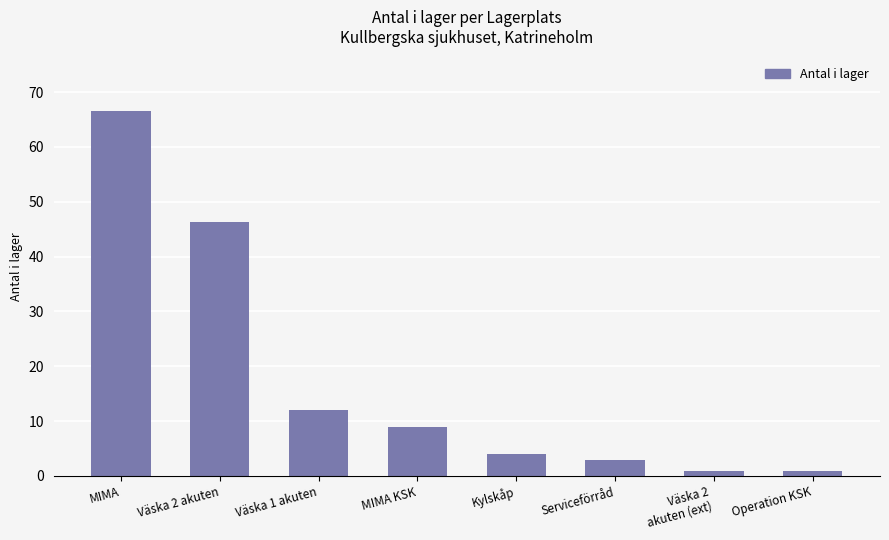

What is the minimum value shown in the chart?

1.0